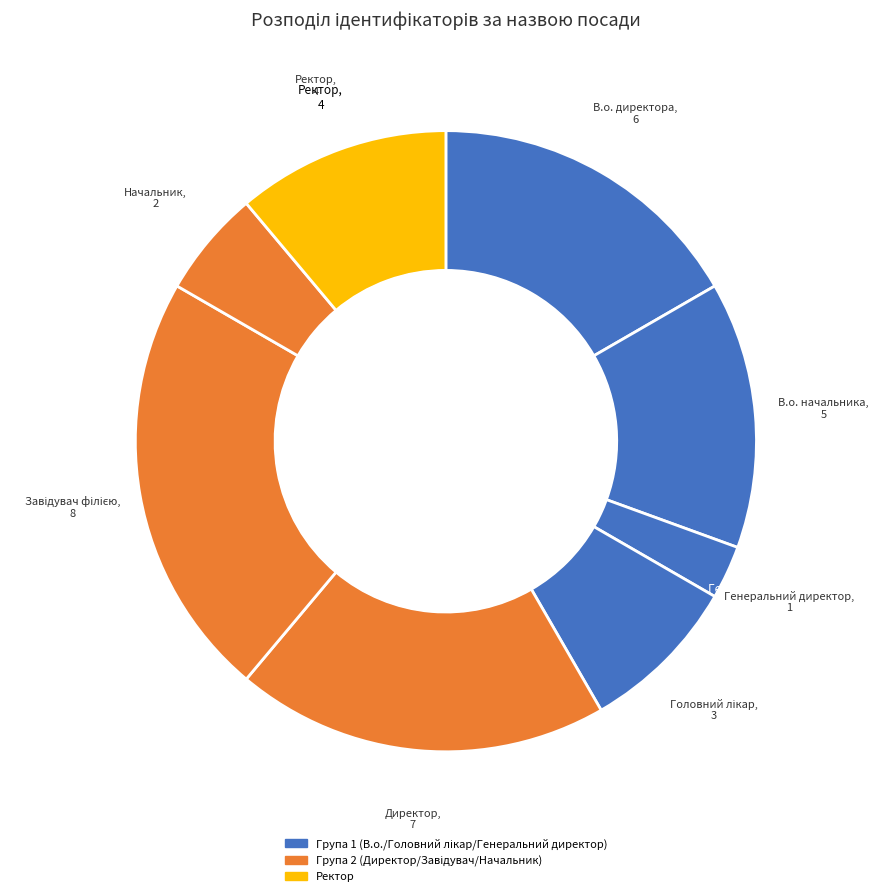

Which slice is the smallest?

Генеральний директор